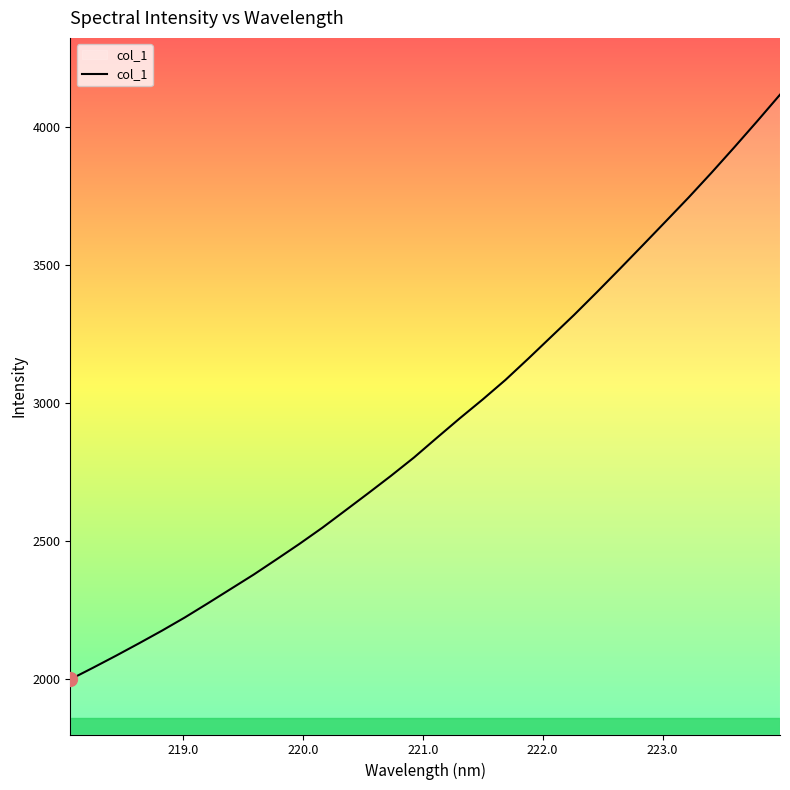

What is the minimum value shown in the chart?

1997.9